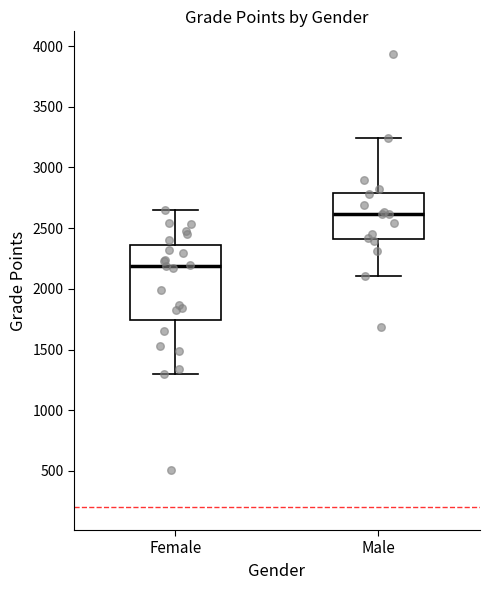

Where does the median line of the box for Female sit on the y-axis? The values are not printed on the chart, so give them approximately, as read against the axis.

2200